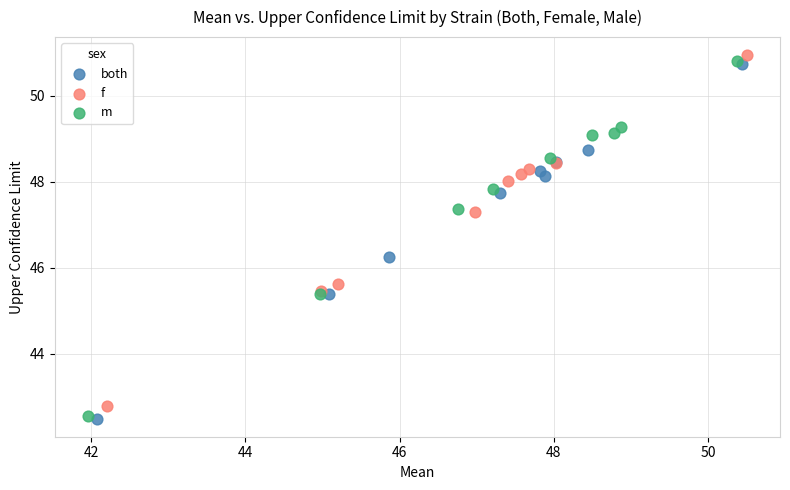

Which series has the widest spread of Y values?

m